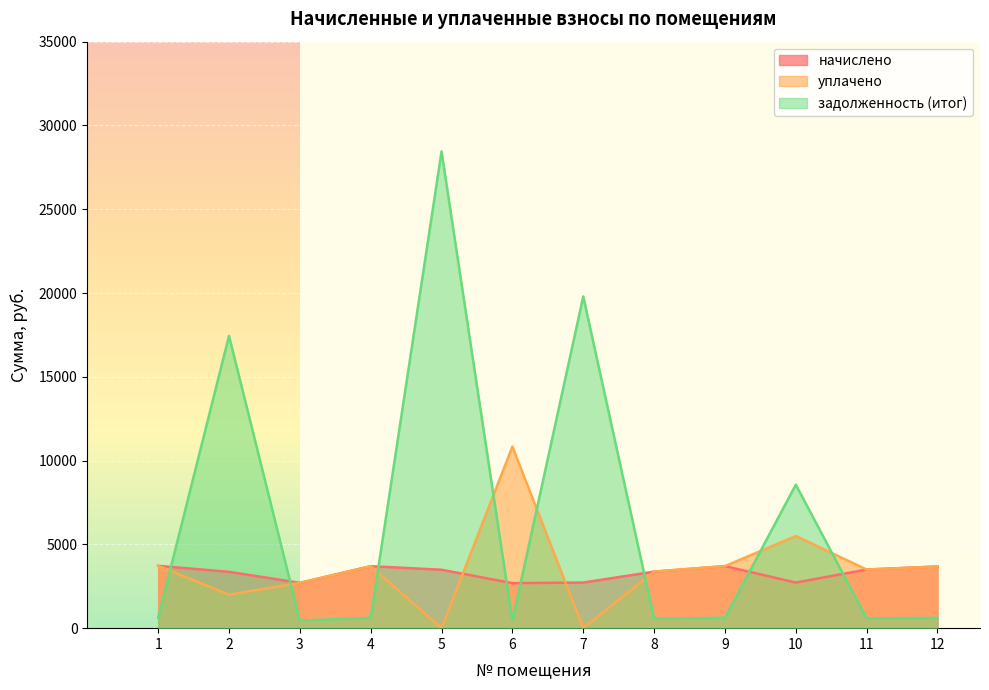

List the series in order of their peak value, lowest first.

начислено, уплачено, задолженность (итог)